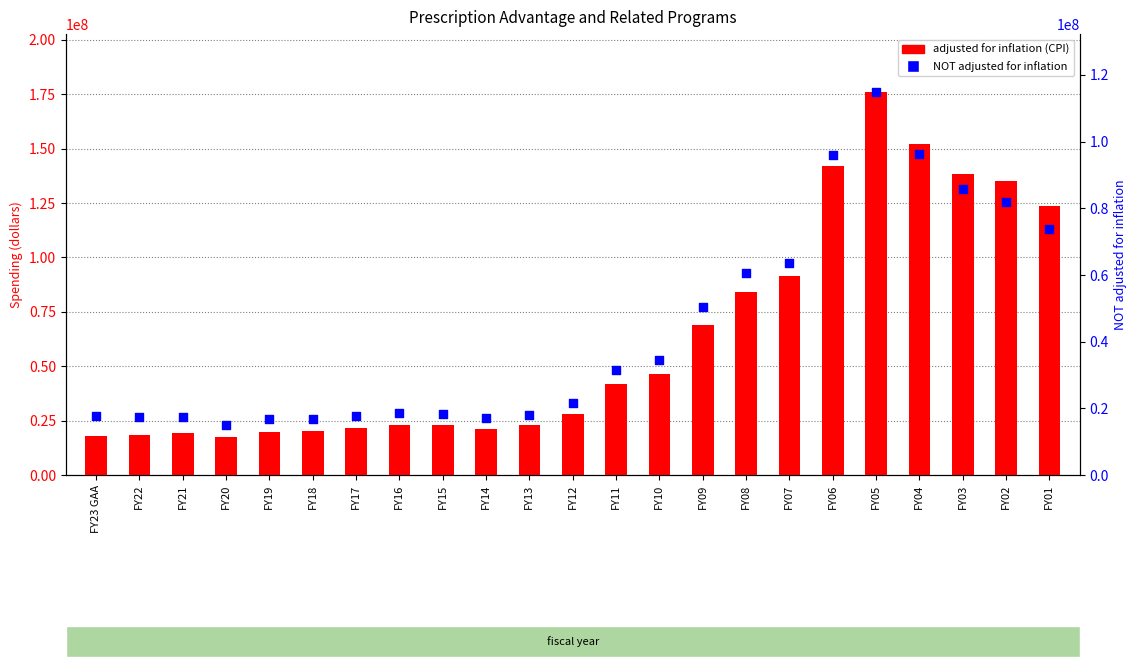

Which series has the widest spread of Y values?

adjusted for inflation (CPI)